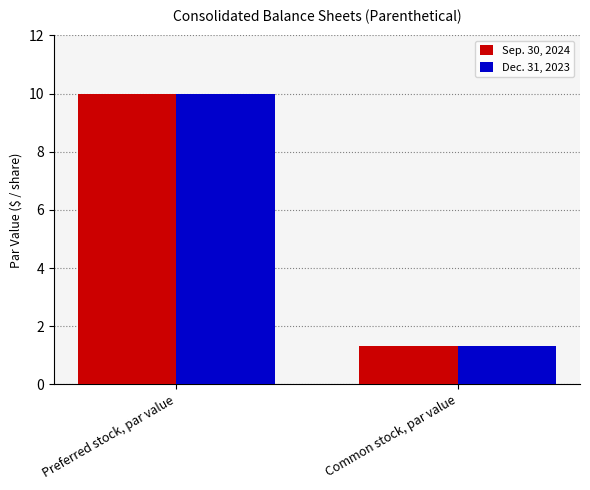

At which label is Dec. 31, 2023 closest to 5?

Common stock, par value